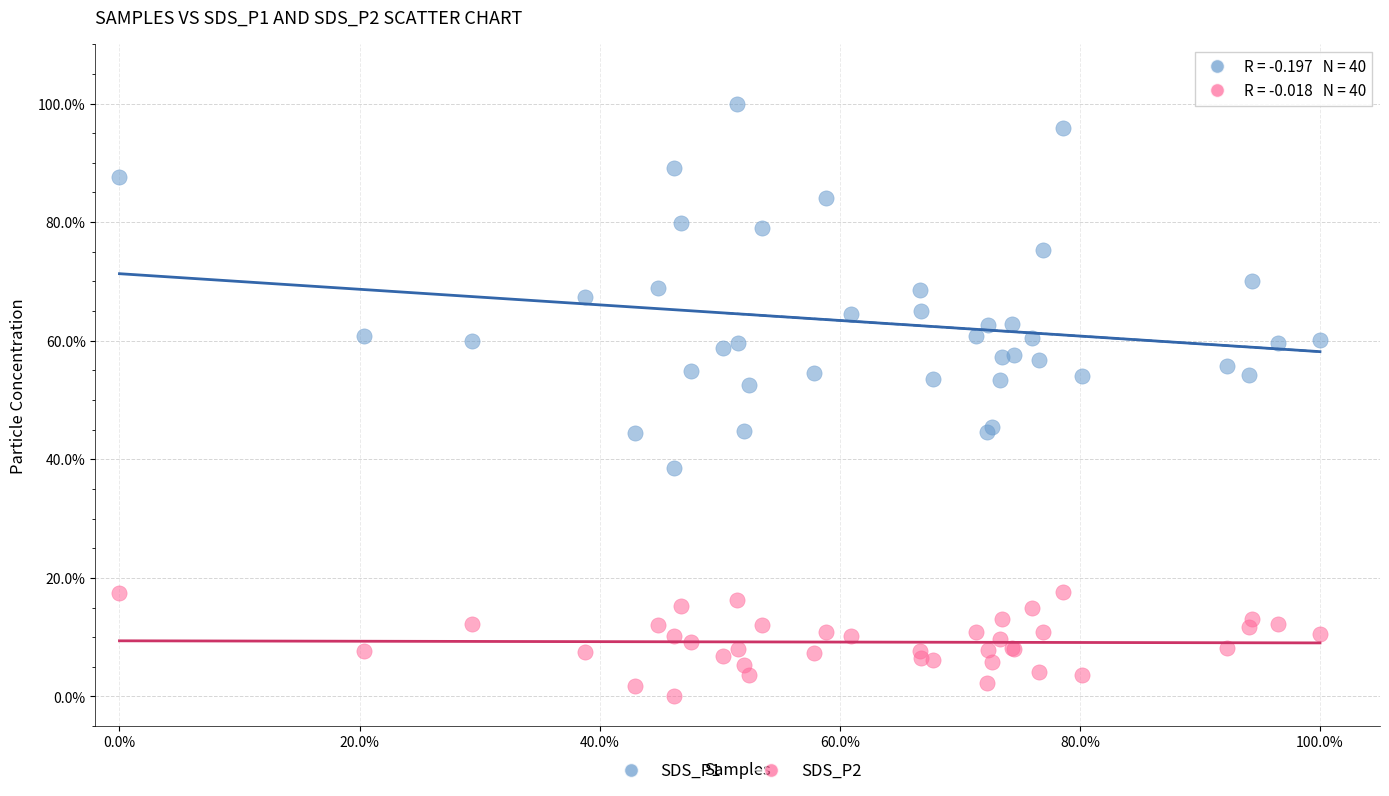

What are all the series names shown in the legend?

SDS_P1, SDS_P2